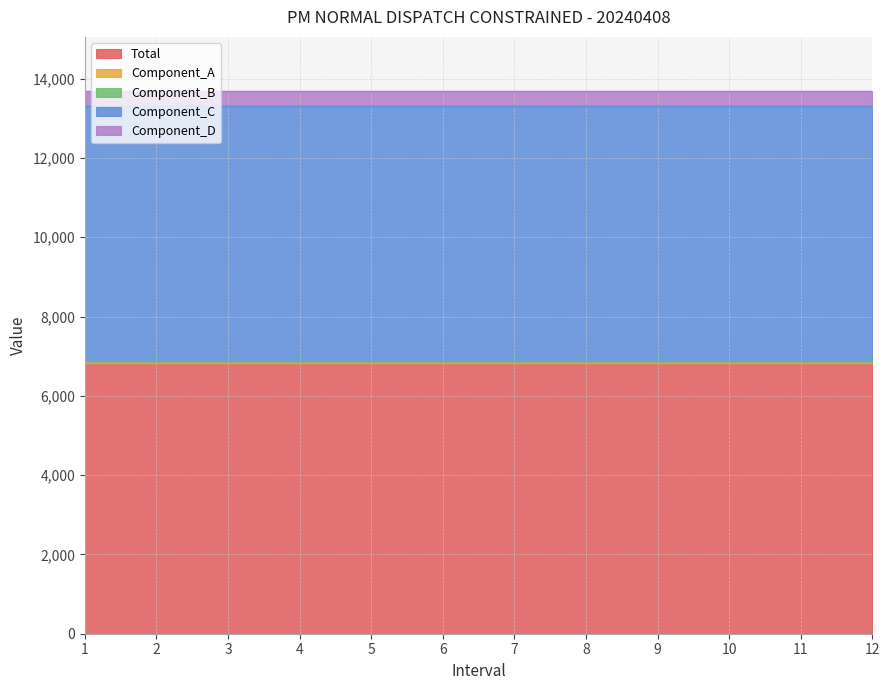

What is the approximate value of Component_B at 5?

48.3